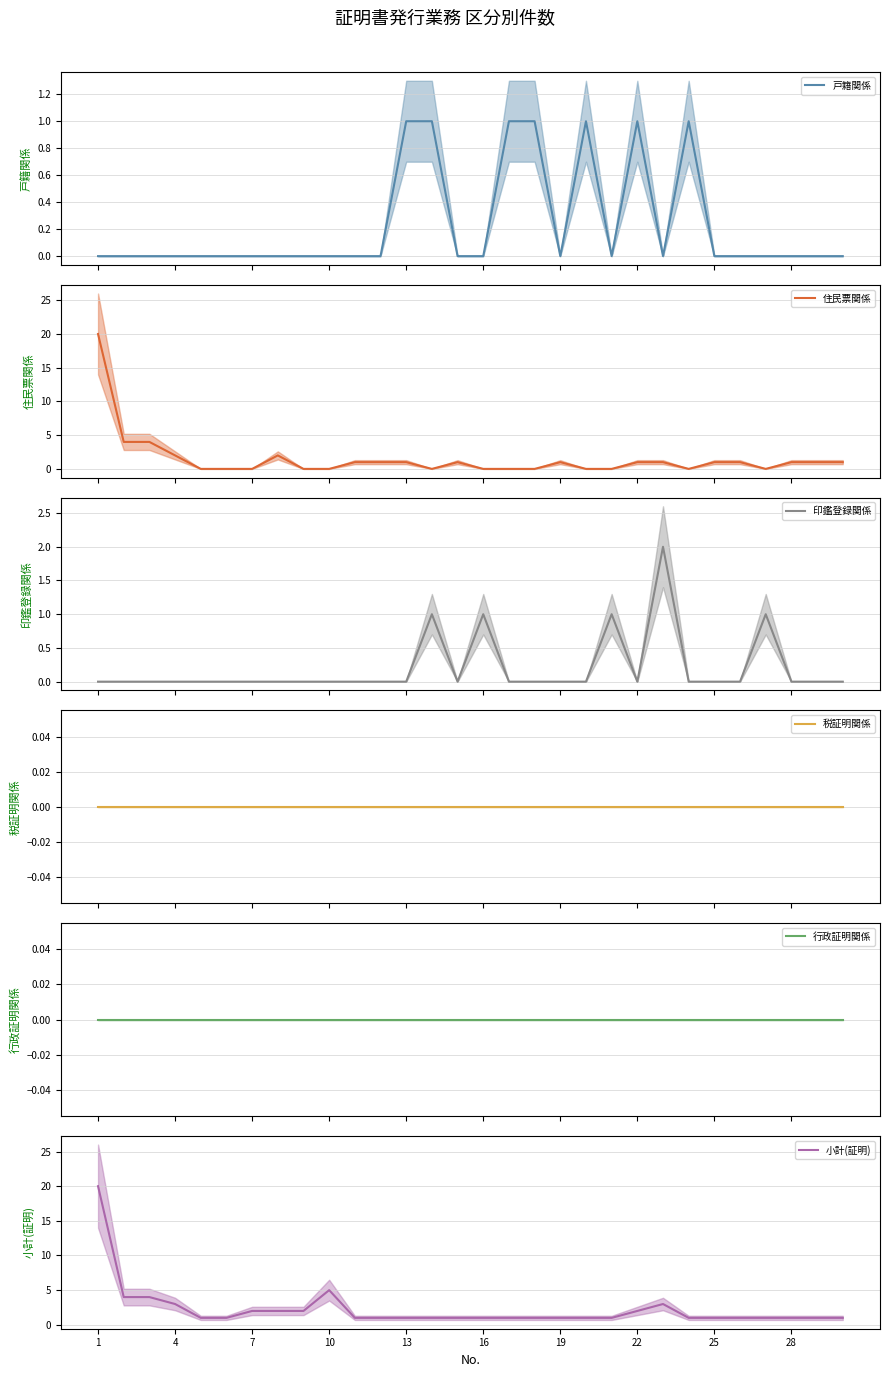

List the series in order of their peak value, highest first.

住民票関係, 小計(証明), 印鑑登録関係, 戸籍関係, 税証明関係, 行政証明関係